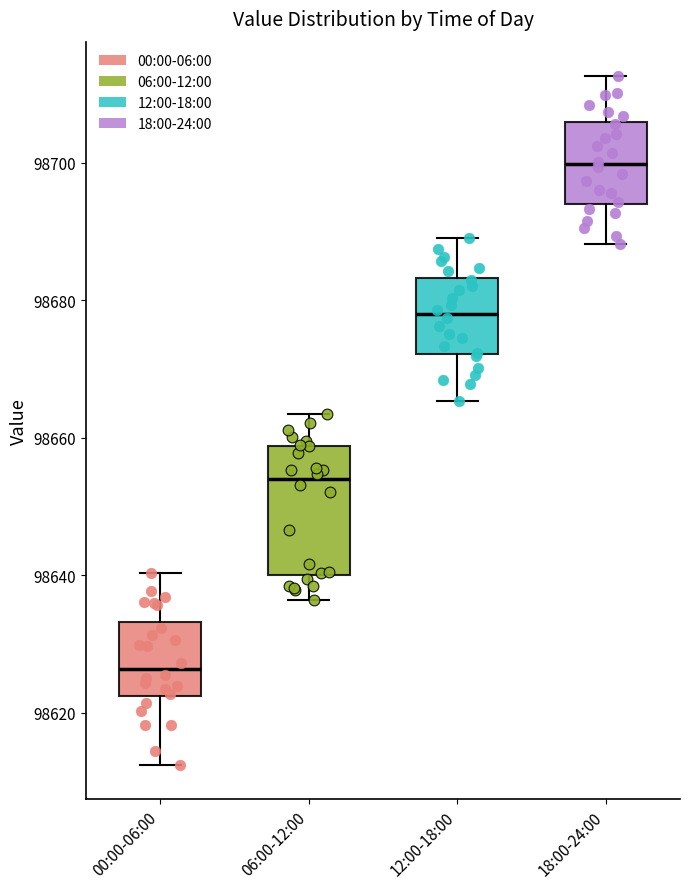

Reading left to right, read every box against the y-axis: the position of its median line, the range the box covers, and the ends of its whiskers. The values are not printed on the chart, so give them approximately, as read against the axis.

00:00-06:00: median 98626, box 98622 to 98634, whiskers 98612 to 98640
06:00-12:00: median 98654, box 98640 to 98658, whiskers 98636 to 98664
12:00-18:00: median 98678, box 98672 to 98684, whiskers 98666 to 98690
18:00-24:00: median 98700, box 98694 to 98706, whiskers 98688 to 98712